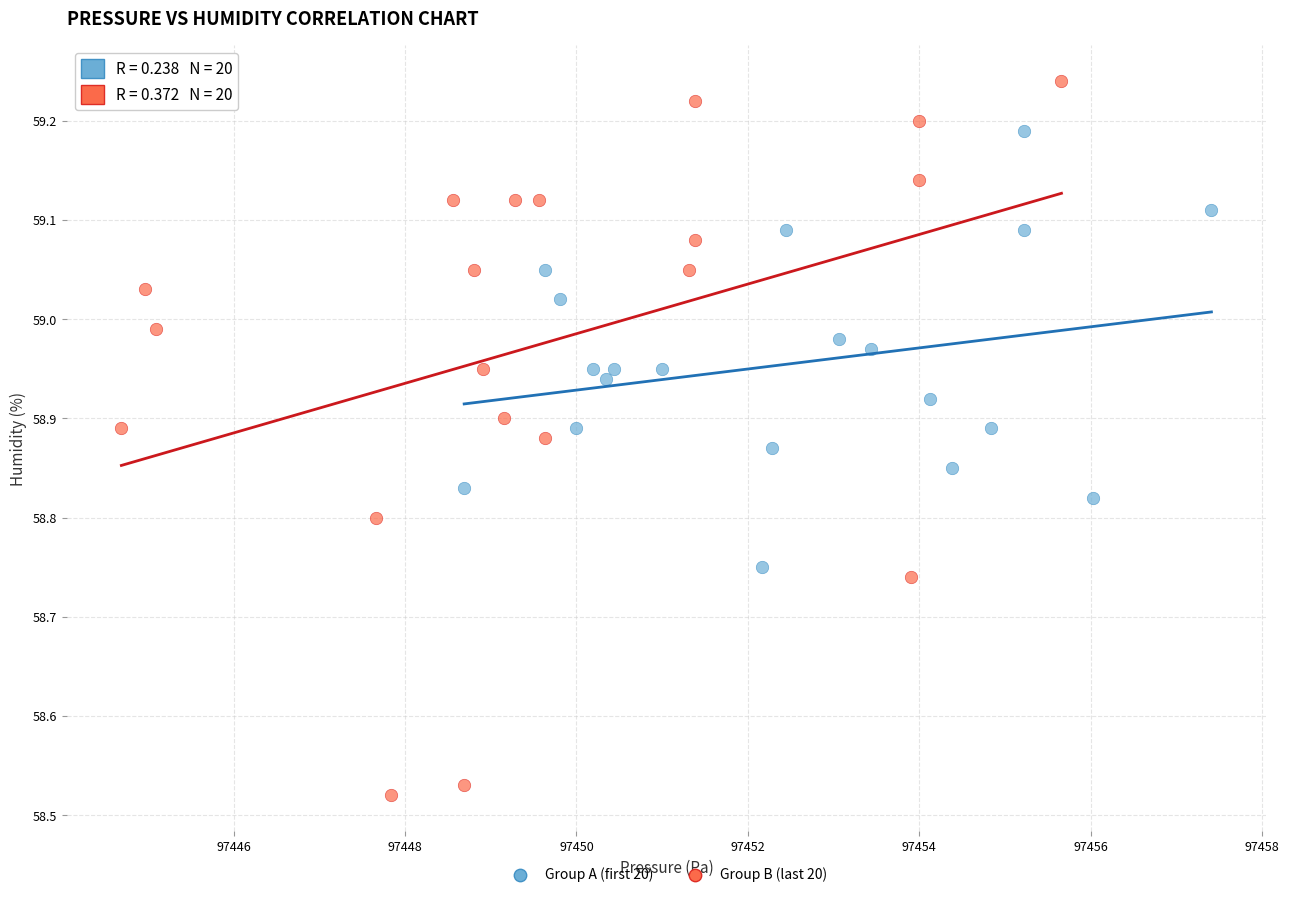

Which series contains the highest Y value?

Group B (last 20)